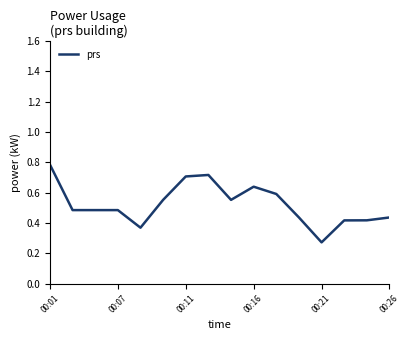

What is the greatest value displayed?

0.8